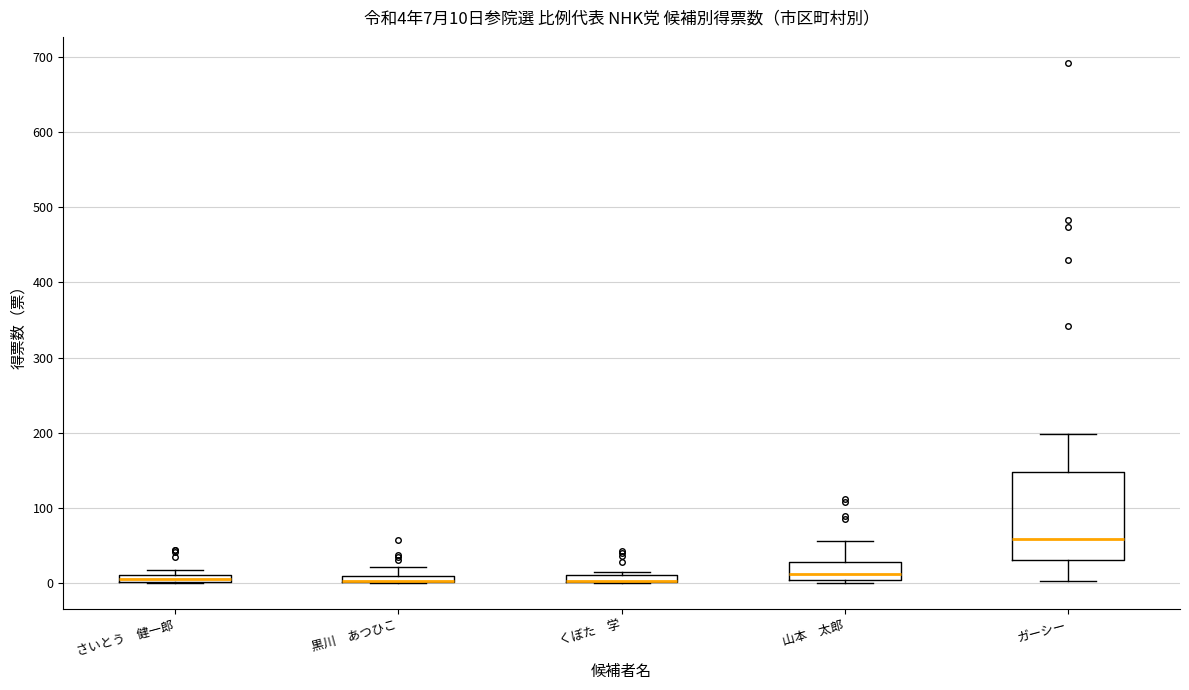

Which box is the tallest, from its lower edge to its upper edge?

ガーシー